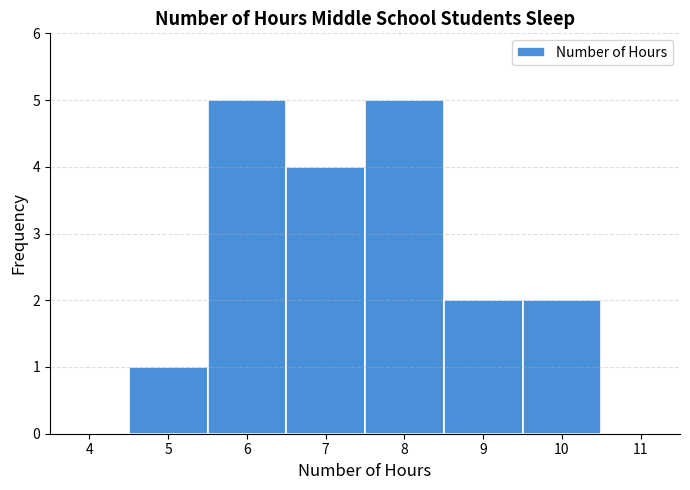

Reading left to right, list every bar in this chart as the range it spans on the x-axis followed by its height. The values are not printed on the chart, so give them approximately, as read against the axis.

3.5 to 4.5: 0
4.5 to 5.5: 1
5.5 to 6.5: 5
6.5 to 7.5: 4
7.5 to 8.5: 5
8.5 to 9.5: 2
9.5 to 10.5: 2
10.5 to 11.5: 0